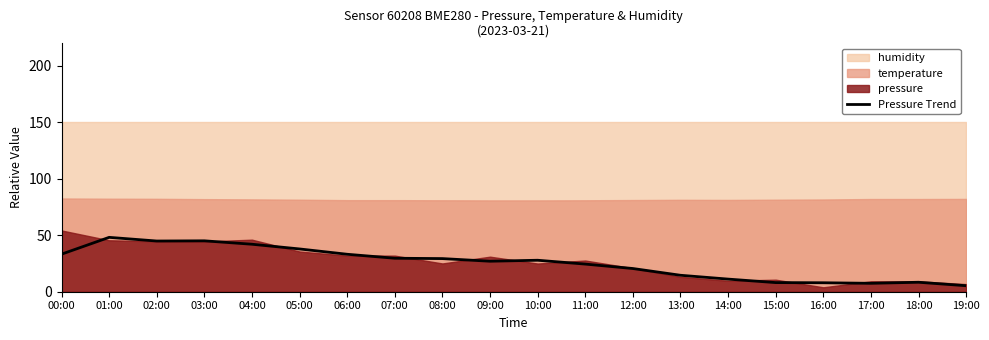

Between 00:00 and 19:00, which is larger?

00:00